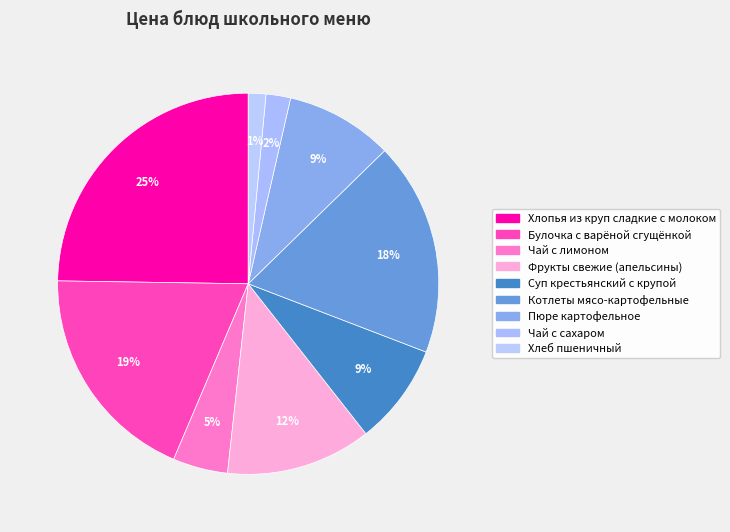

Count the number of slices in the pie.

9